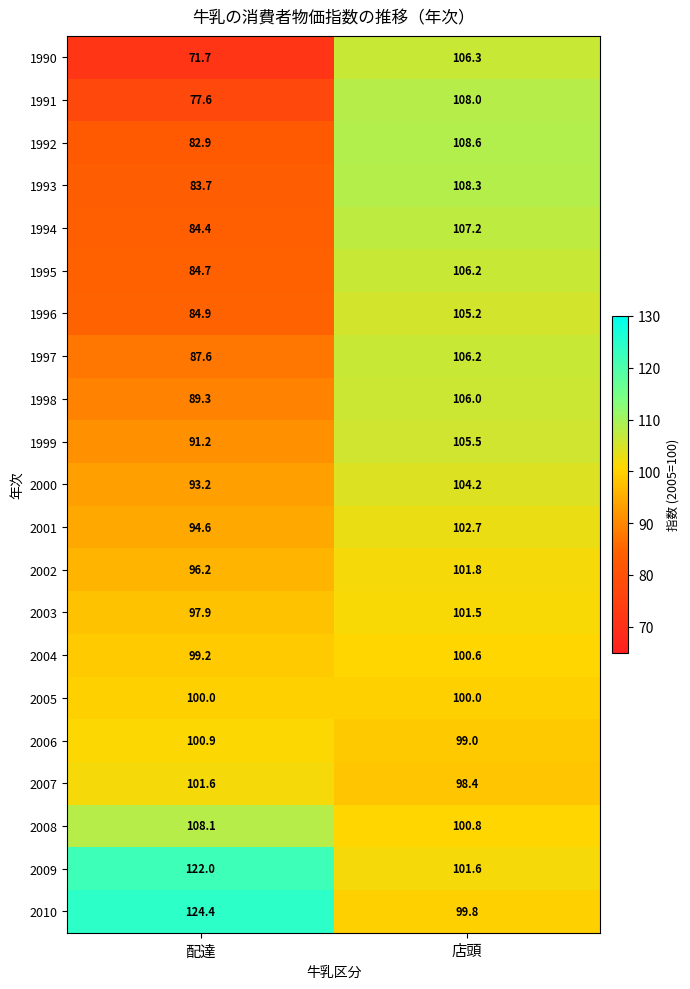

The 2007 series shows 48.4 at 配達. True or false?

False